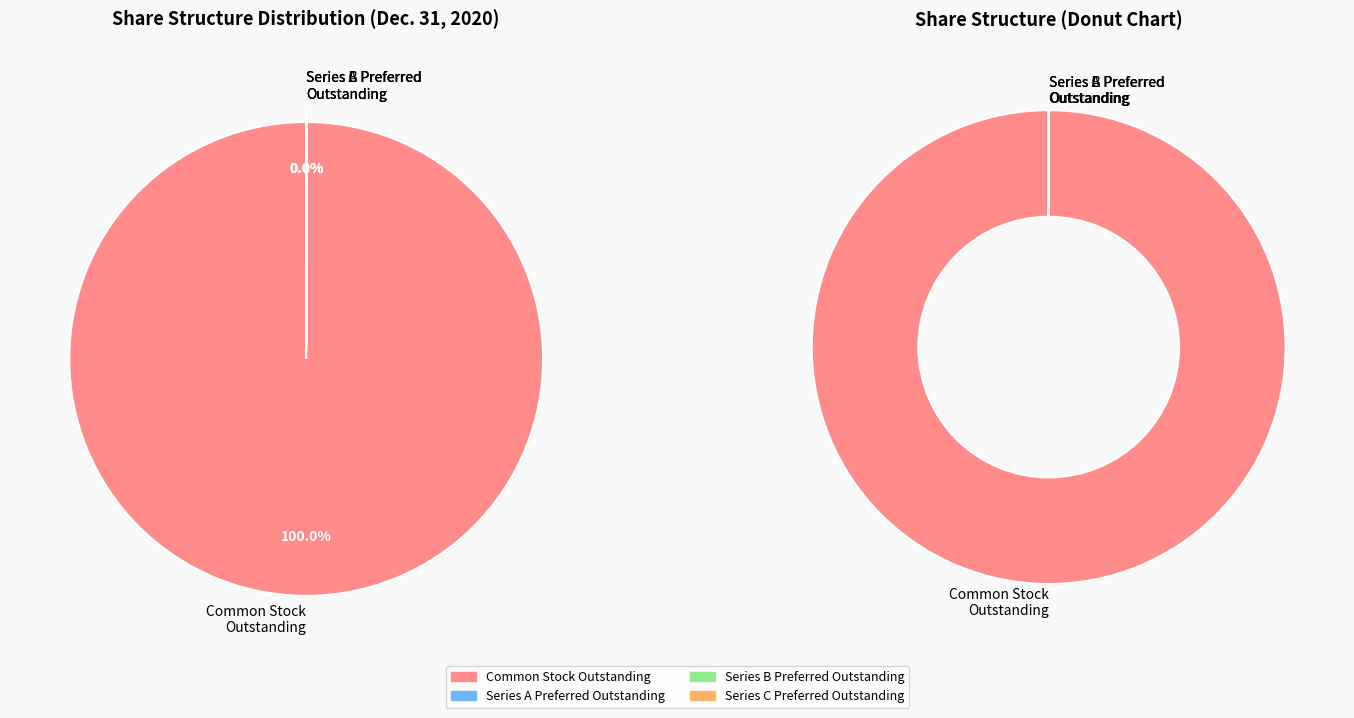

What is the change in value from Common stock shares outstanding to Series B Preferred outstanding?

-30229383